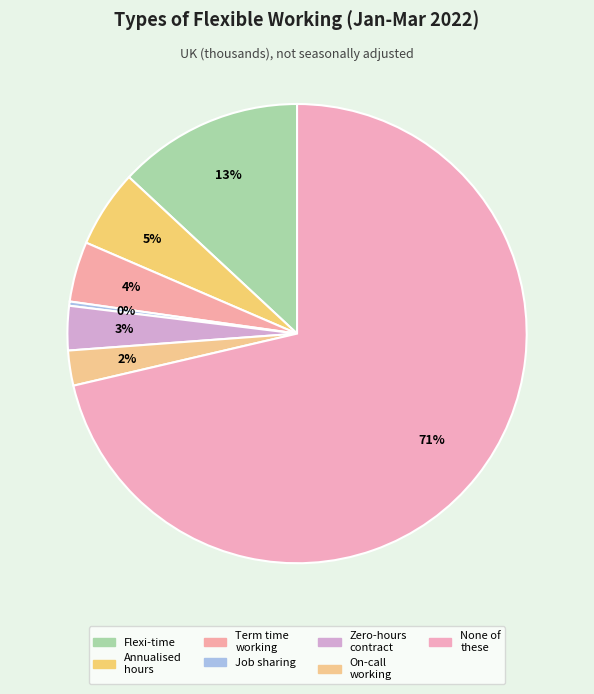

Is there any slice that represents more than half of the pie?

Yes